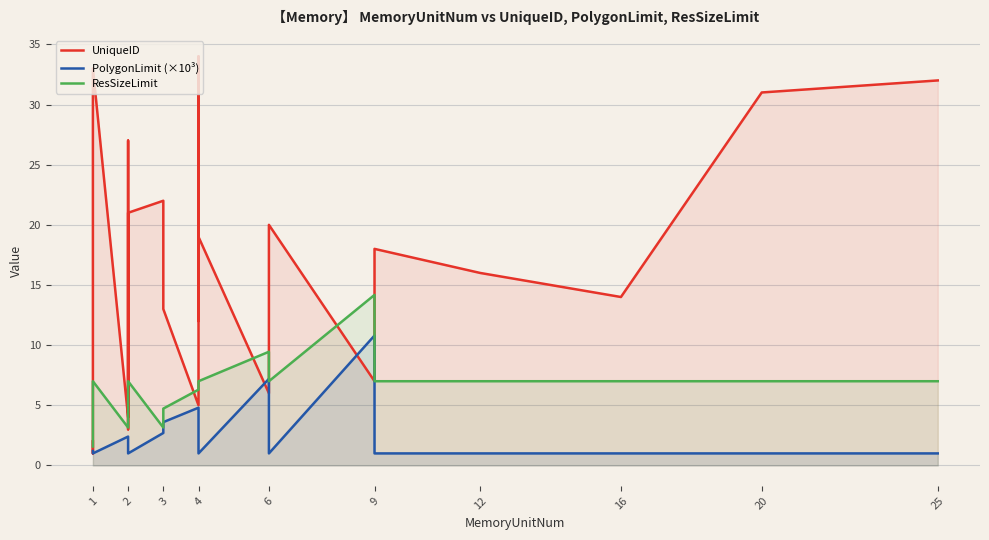

How many values in the ResSizeLimit series are below 6?

9